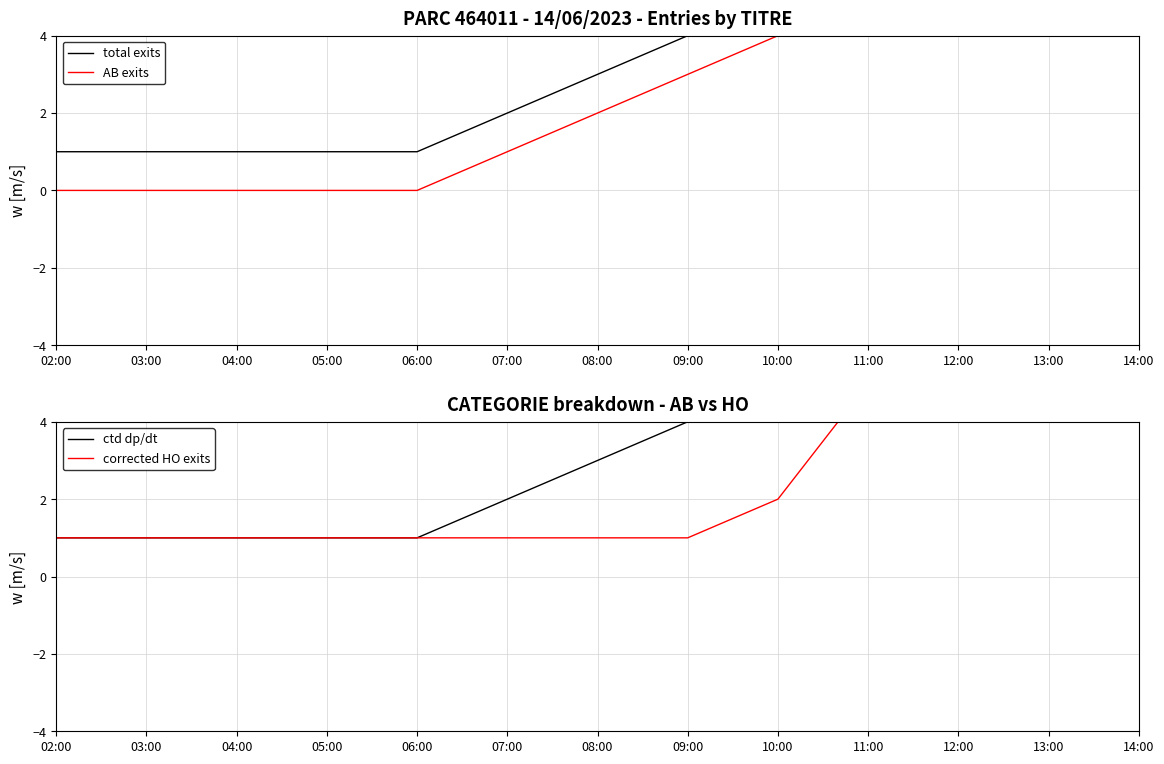

Between 03:00 and 14:00, which series saw the biggest shift?

total exits